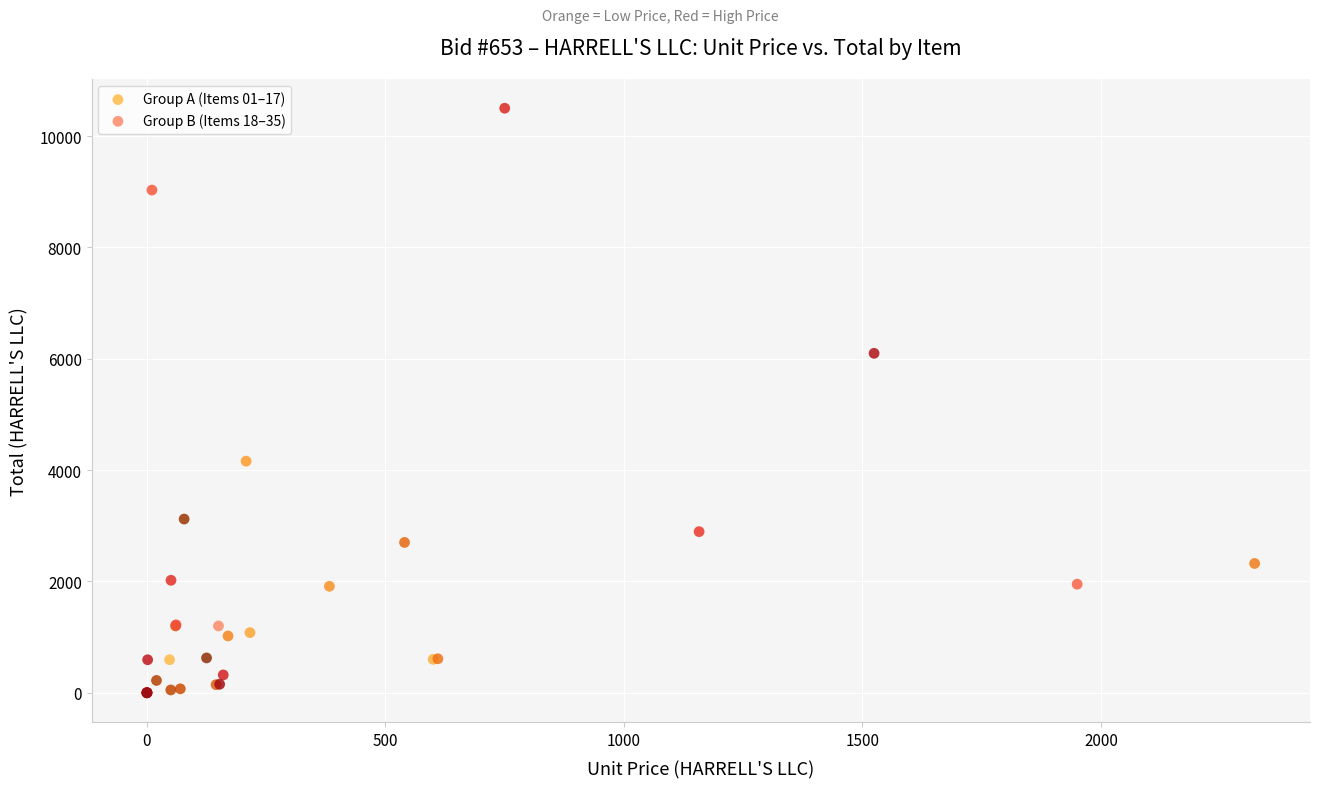

Which series has the largest Y range (max minus min)?

Group B (Items 18–35)